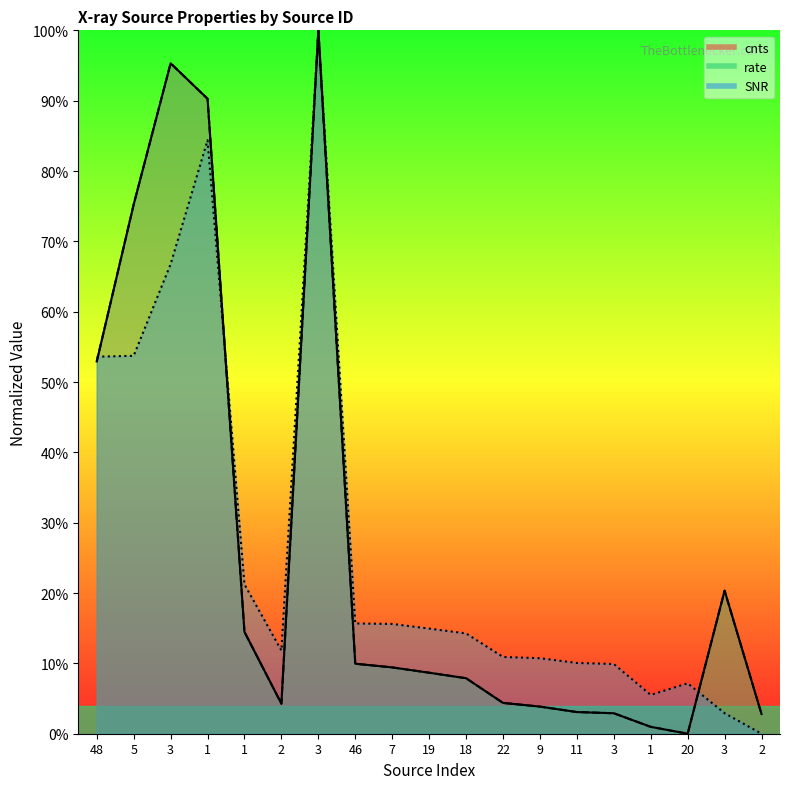

Reading left to right, list all the values displayed in this chart.

cnts: 48=52.9	5=75.2	3=95.3	1=90.3	1=14.5	2=4.3	3=100.0	46=10.0	7=9.4	19=8.7	18=7.9	22=4.4	9=3.9	11=3.1	3=2.9	1=1.0	20=0.0	3=20.3	2=2.8
rate: 48=52.9	5=75.2	3=95.3	1=90.3	1=14.5	2=4.3	3=100.0	46=10.0	7=9.4	19=8.7	18=7.9	22=4.4	9=3.9	11=3.1	3=2.9	1=1.0	20=0.0	3=20.3	2=2.8
SNR: 48=53.6	5=53.7	3=66.8	1=84.4	1=21.2	2=11.8	3=100.0	46=15.7	7=15.6	19=14.9	18=14.3	22=10.9	9=10.7	11=10.1	3=9.9	1=5.5	20=7.2	3=2.9	2=0.0